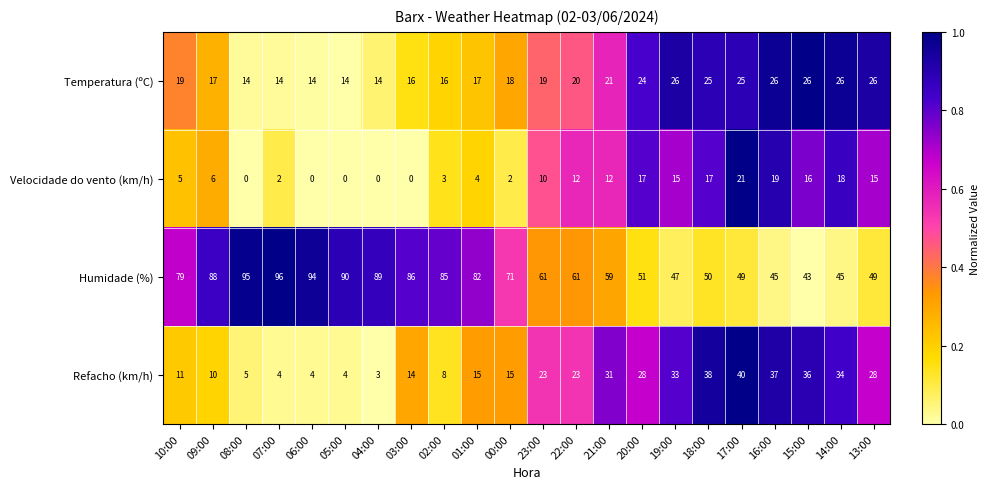

At 10:00, list the series in order from smallest to largest.

Velocidade do vento (km/h), Refacho (km/h), Temperatura (ºC), Humidade (%)